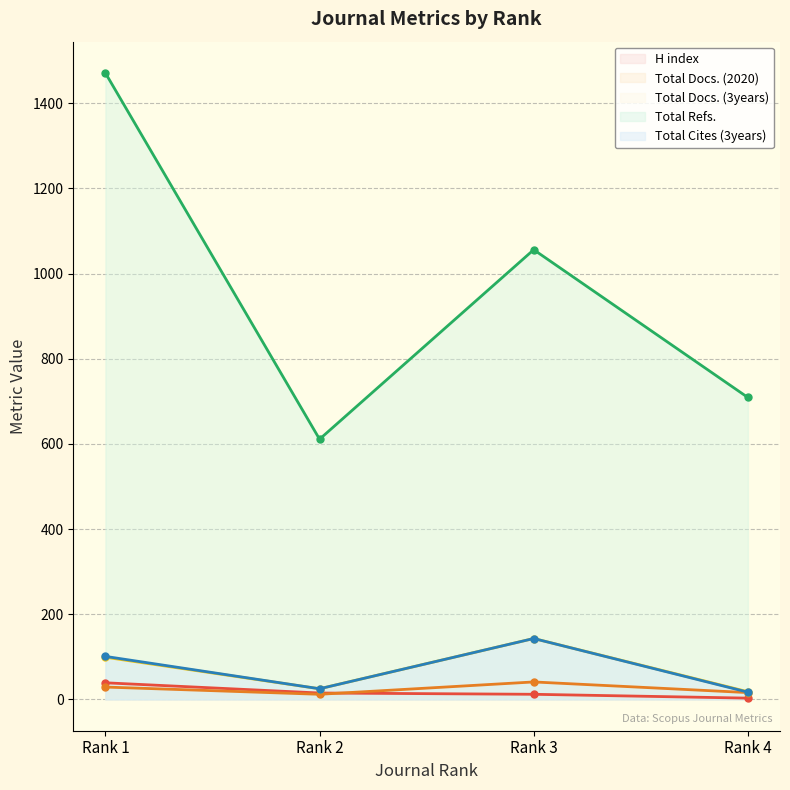

The value of Total Docs. (3years) at Rank 4 is 18. True or false?

True